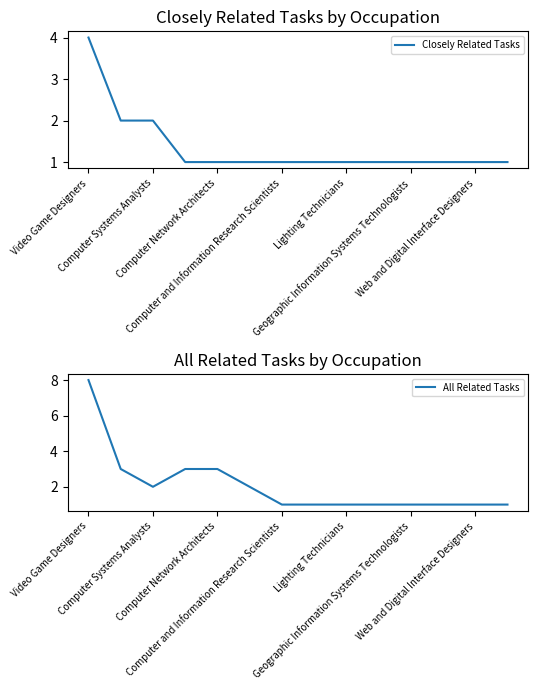

What is the difference between the All Related Tasks values at Lighting Technicians and Web and Digital Interface Designers?

0